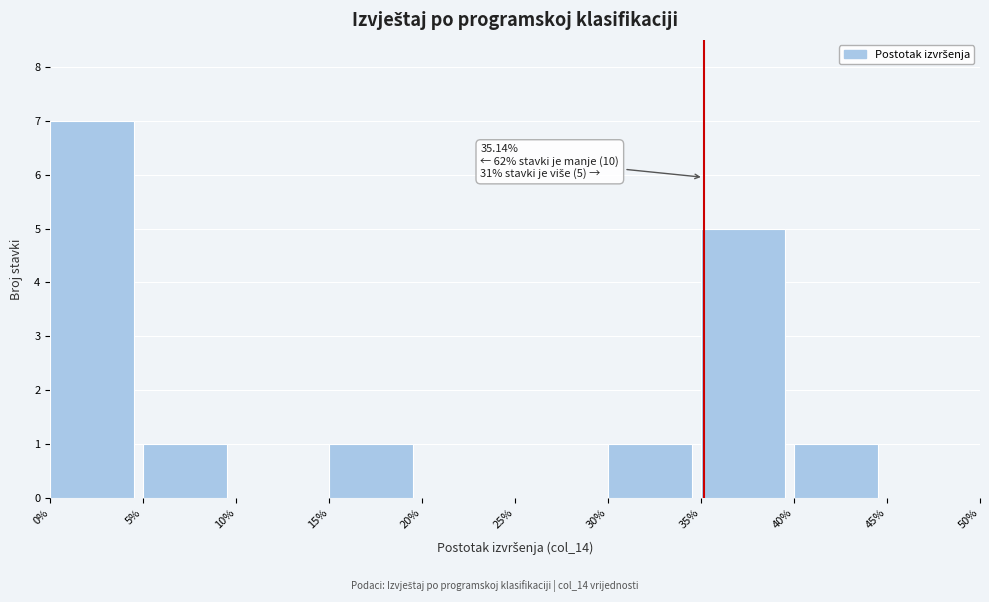

Over which range of the x-axis is the bar tallest?

0% to 5%